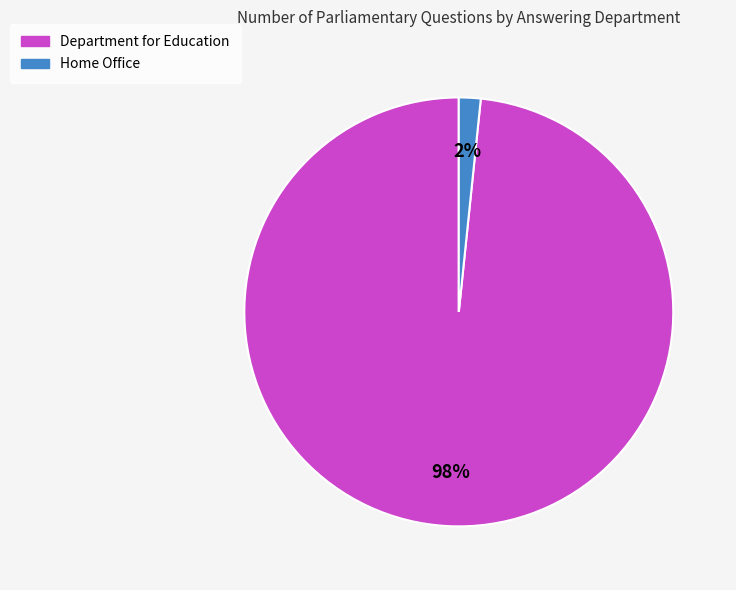

Count the number of slices in the pie.

2